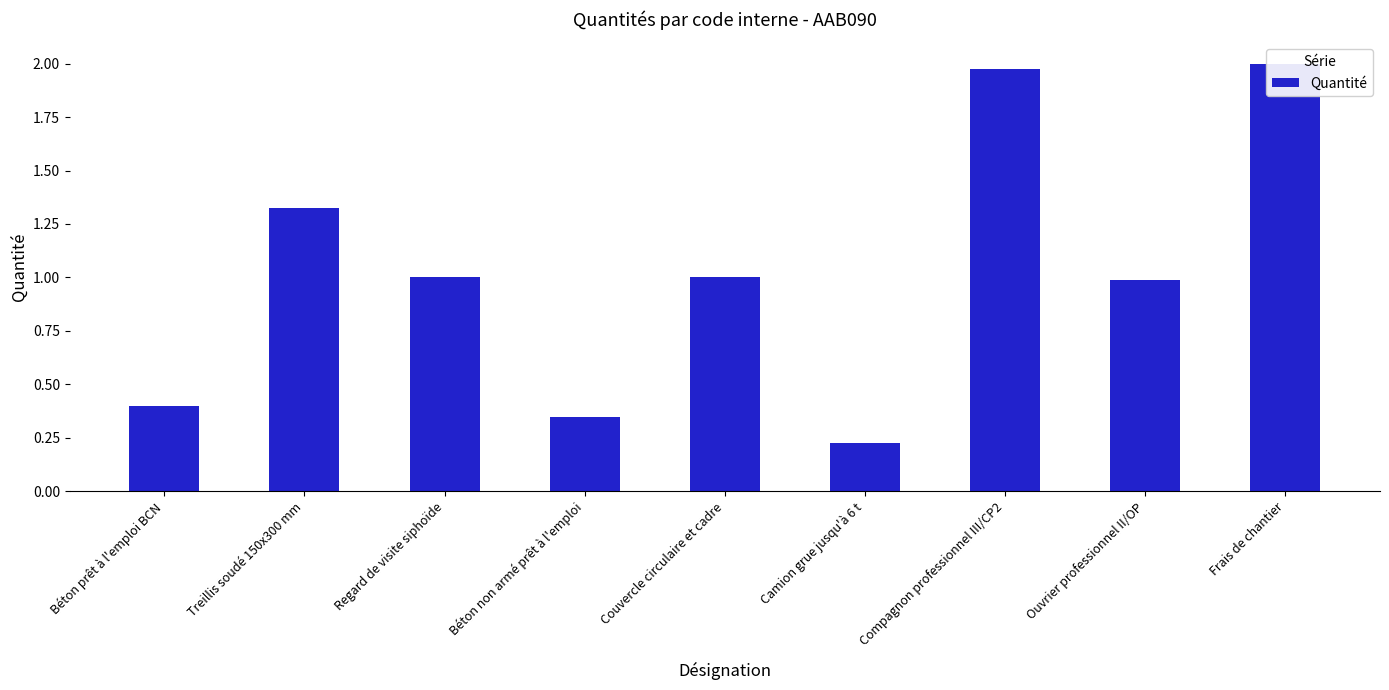

Reading right to left, list all the values displayed in this chart.

Frais de chantier=2.0	Ouvrier professionnel II/OP=1.0	Compagnon professionnel III/CP2=2.0	Camion grue jusqu'à 6 t=0.2	Couvercle circulaire et cadre=1.0	Béton non armé prêt à l'emploi=0.3	Regard de visite siphoïde=1.0	Treillis soudé 150x300 mm=1.3	Béton prêt à l'emploi BCN=0.4